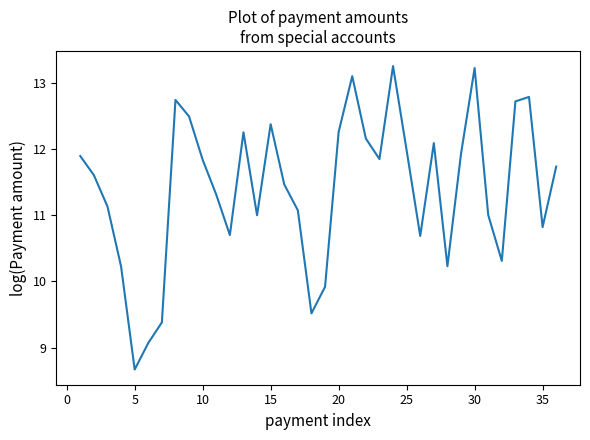

What is the greatest value displayed?

13.2